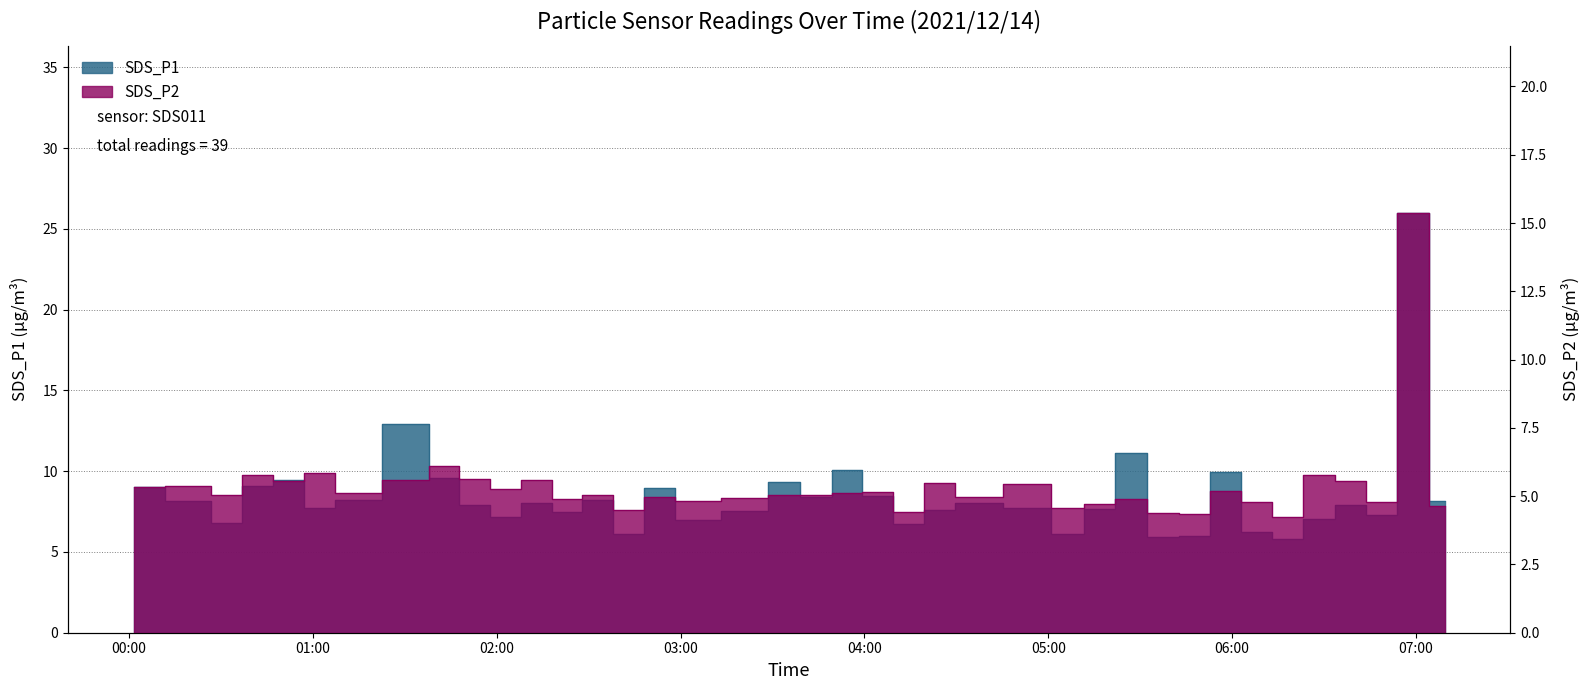

Does the chart display data point markers on the line(s)?

No